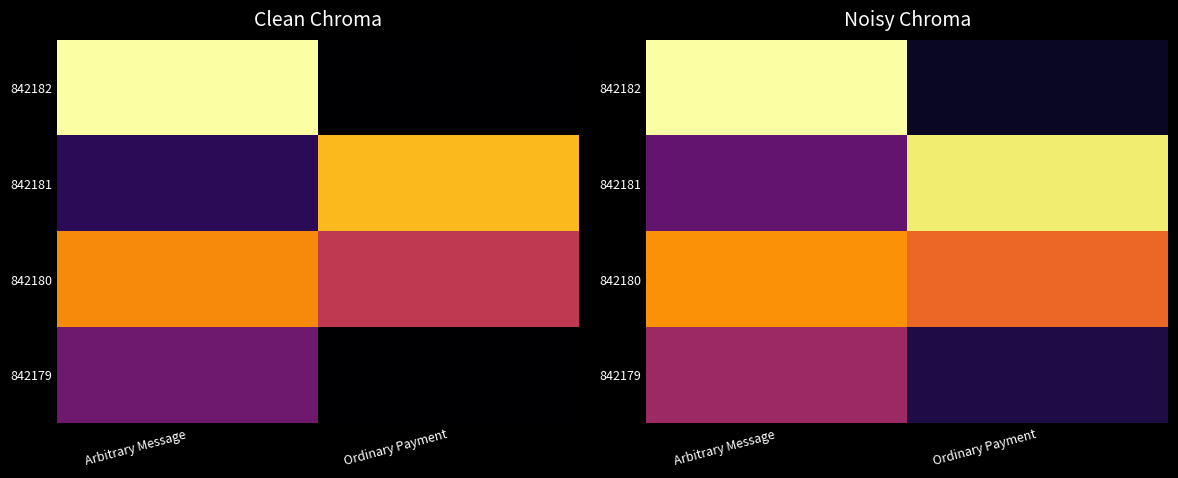

The 842181 series shows 0.3 at Arbitrary Message. True or false?

True